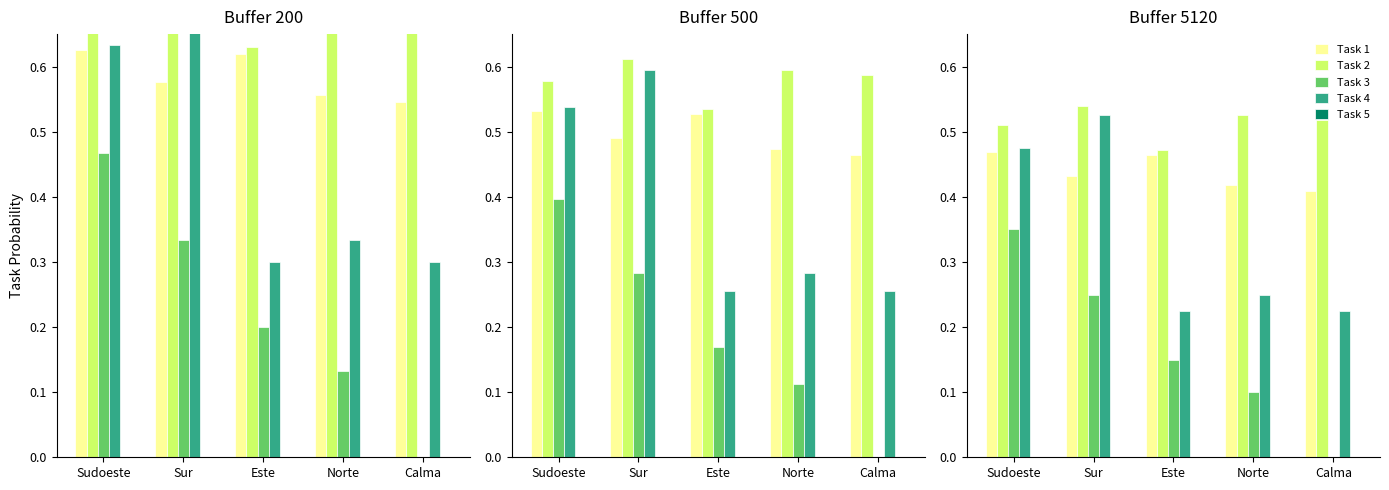

How many groups of bars are there?

5